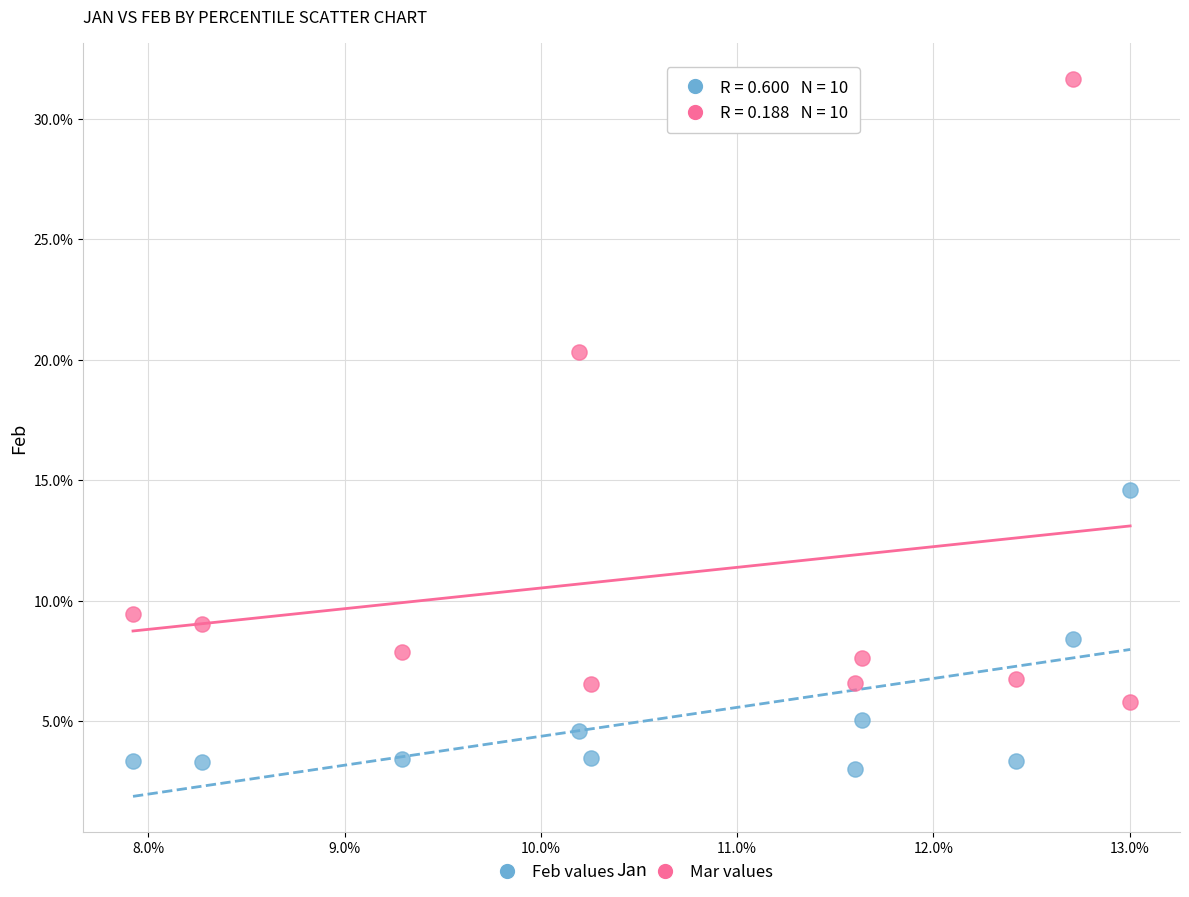

Which series has the largest Y range (max minus min)?

Mar values